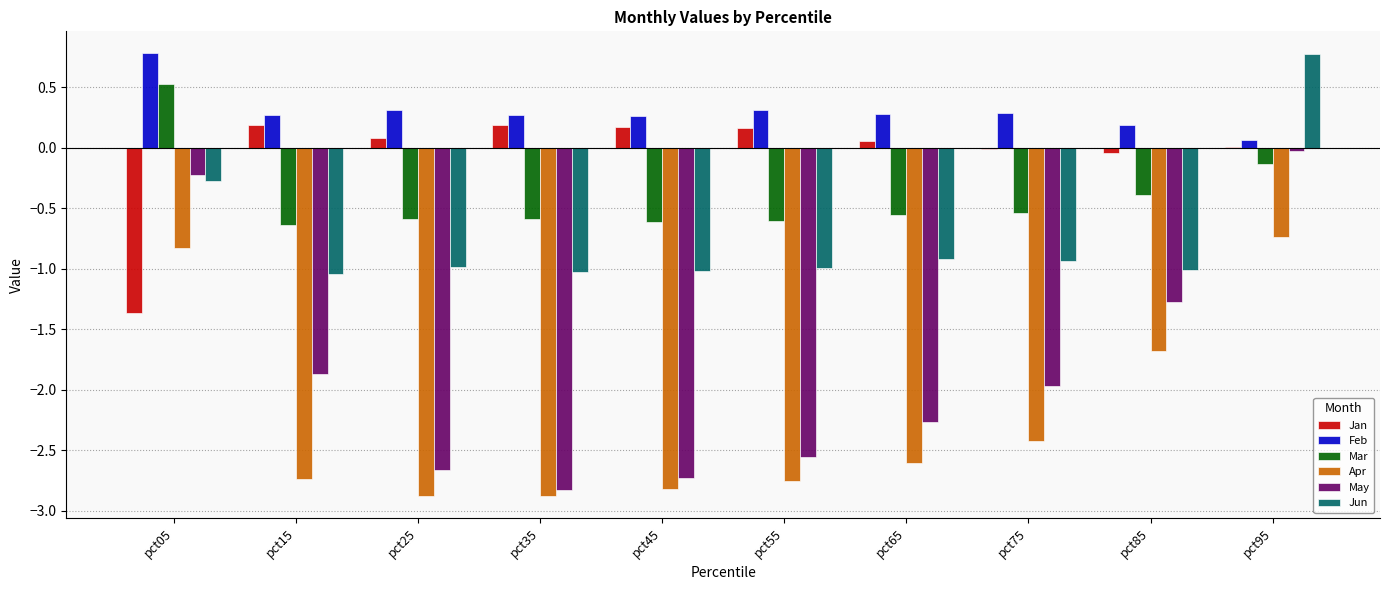

What is the sum of all May values?

-18.4